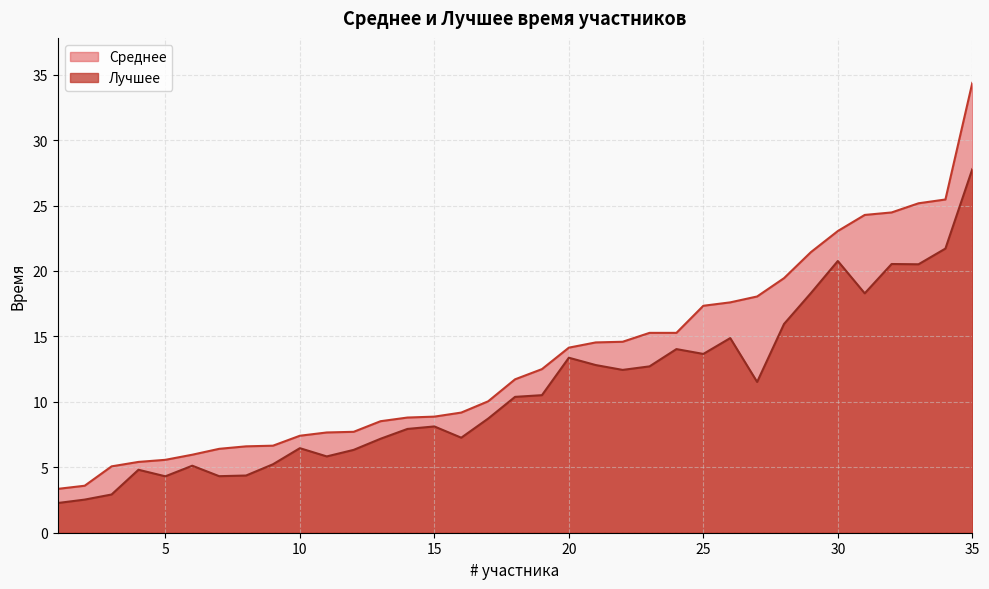

Is the value of Лучшее at 34 greater than the value of Среднее at 2?

Yes